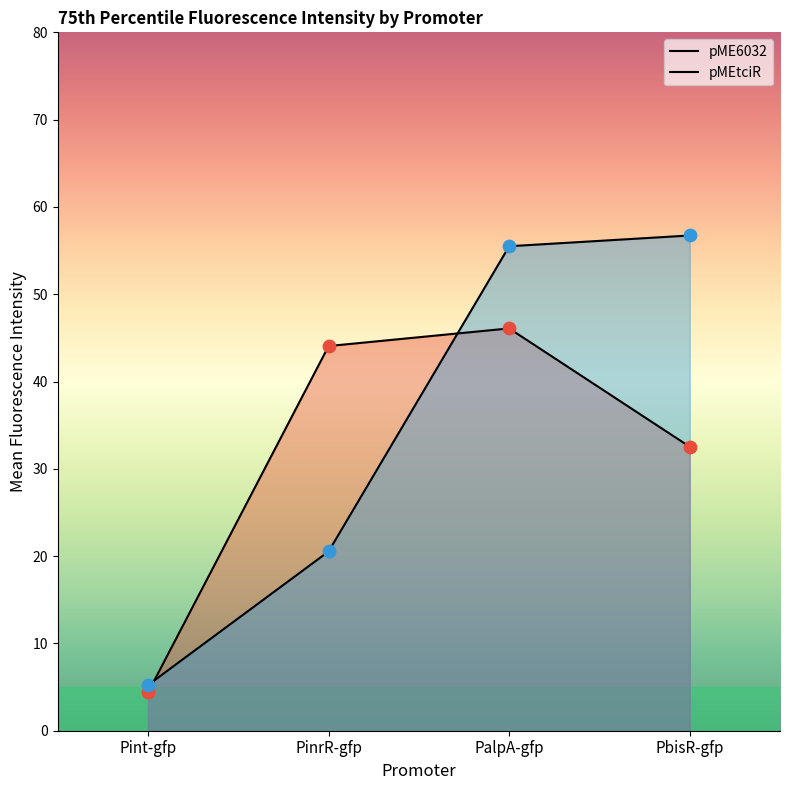

Which series contains the highest Y value?

pMEtciR